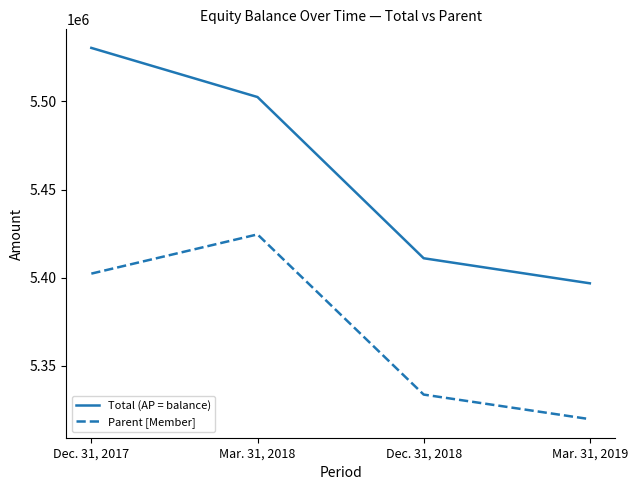

At which category is the sum across all series the highest?

Dec. 31, 2017